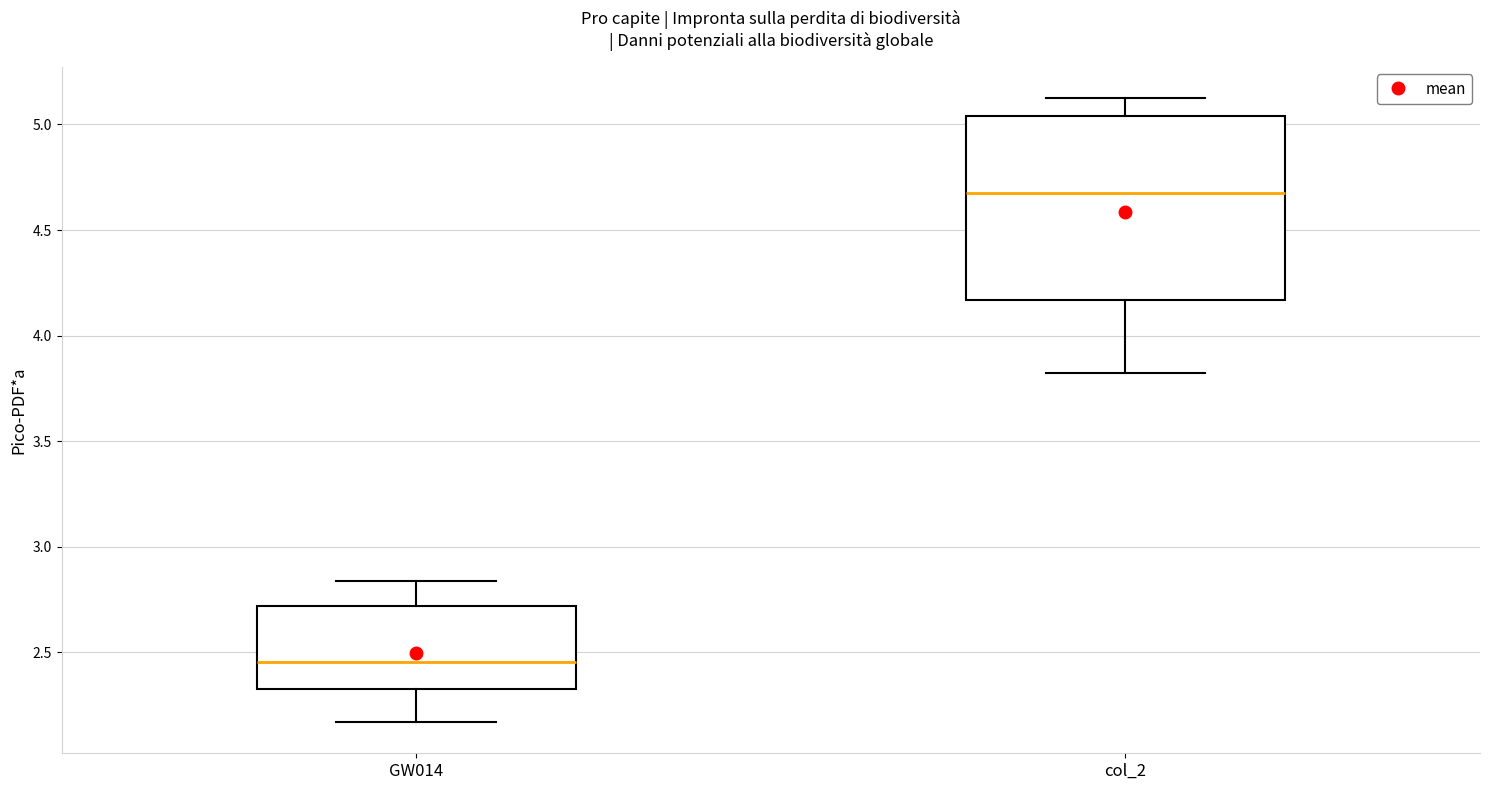

Comparing the boxes themselves (not the whiskers), which one is the tallest?

col_2